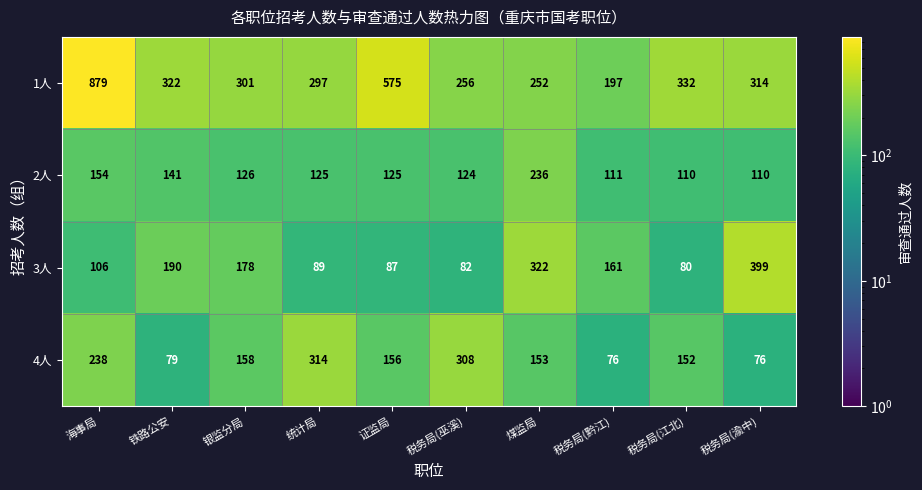

What is the difference between the 3人 values at 煤监局 and 税务局(渝中)?

77